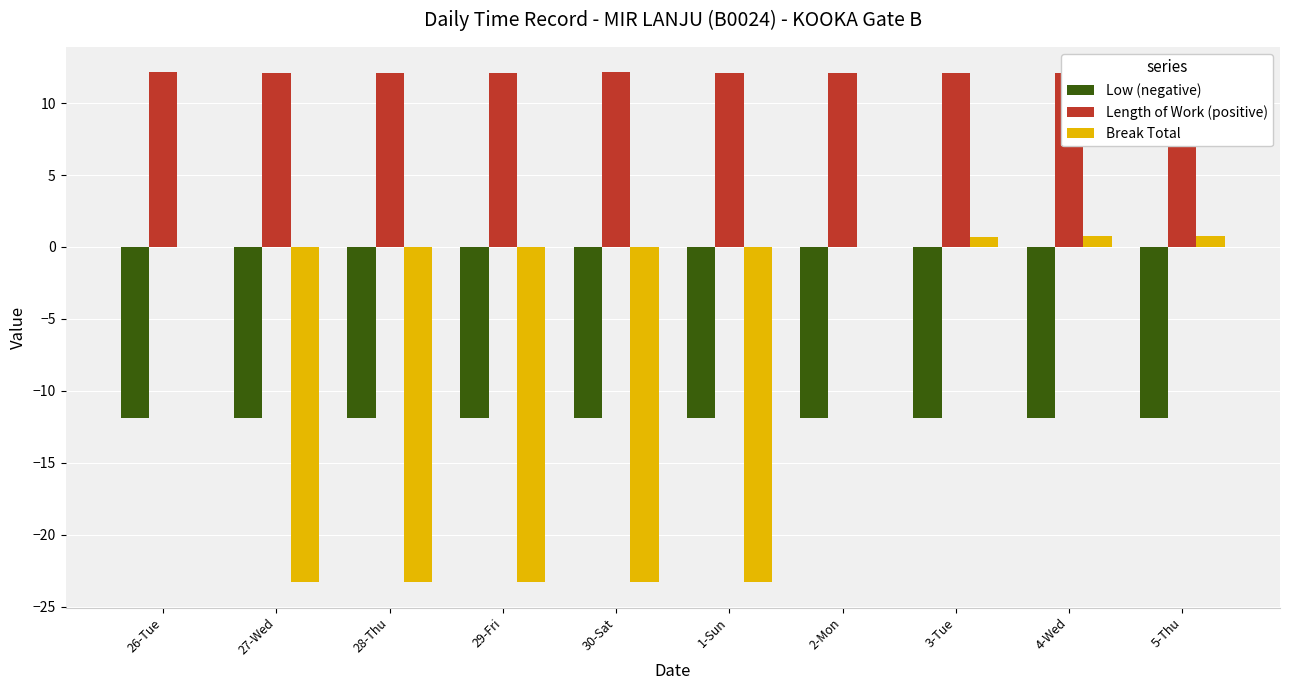

Which series changed the most between 26-Tue and 30-Sat?

Break Total